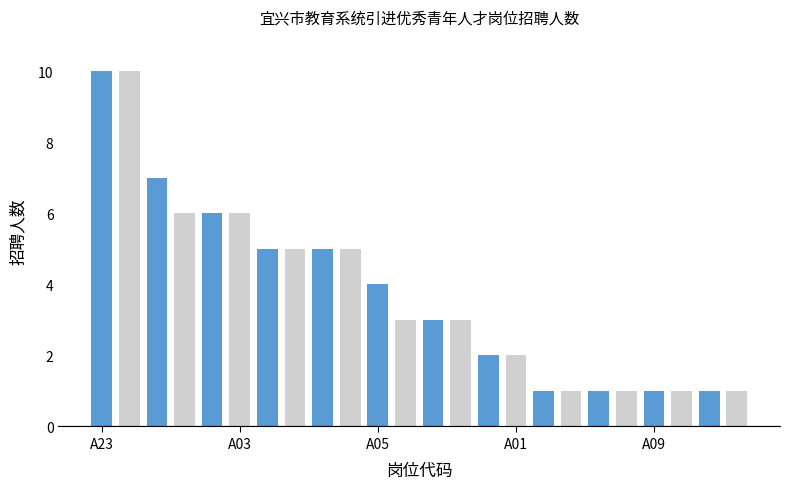

Reading left to right, transcribe all the data shown in this chart.

10	10	7	6	6	6	5	5	5	5	4	3	3	3	2	2	1	1	1	1	1	1	1	1